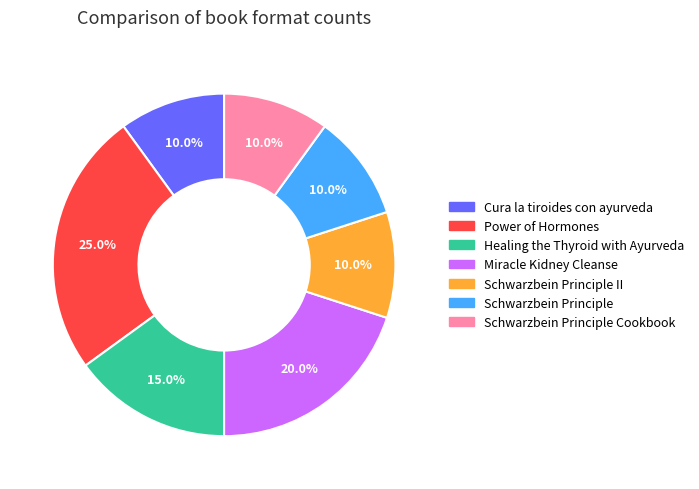

Is there any slice that represents more than half of the pie?

No